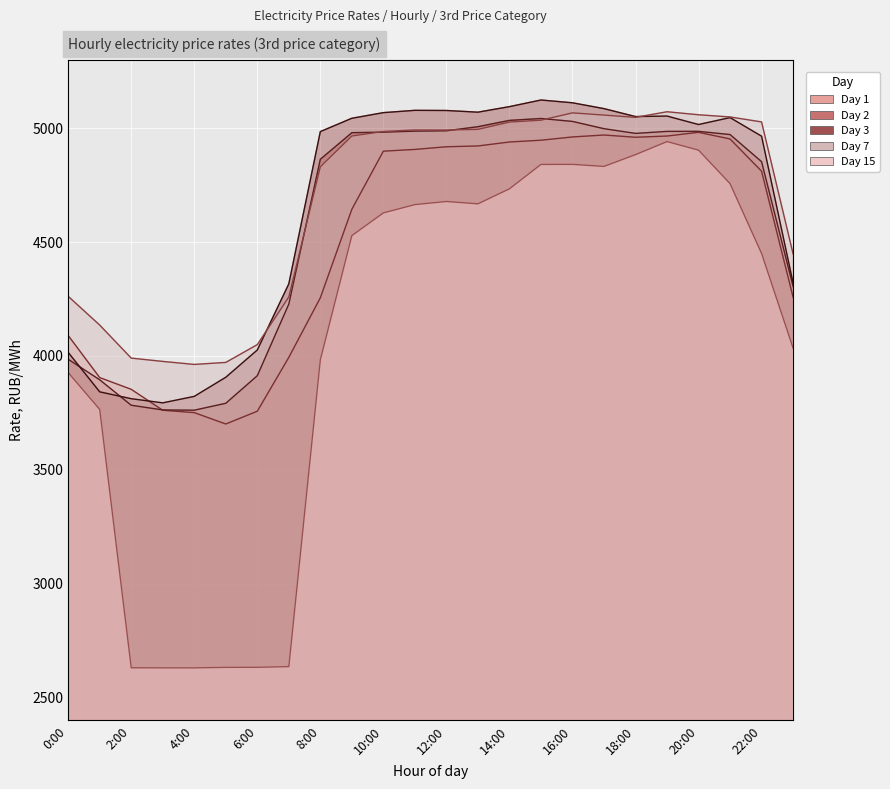

What is the sum of all Day 3 values?

111728.9